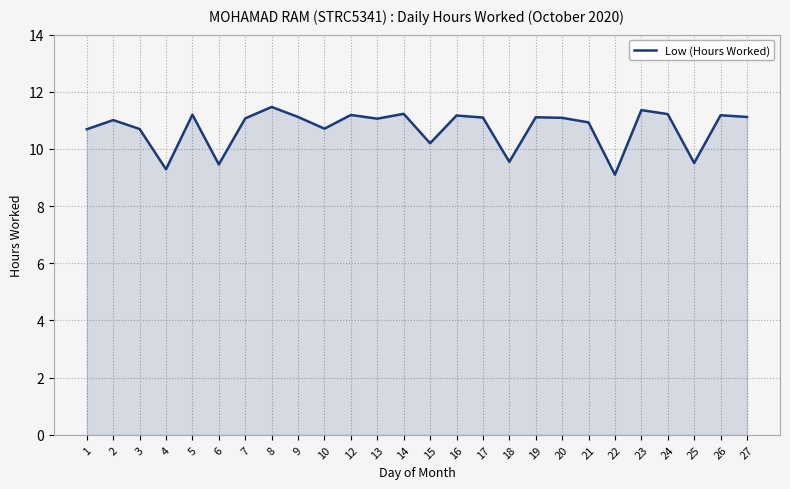

Approximately how many times larger is the value at 5 compared to 1?

1.0